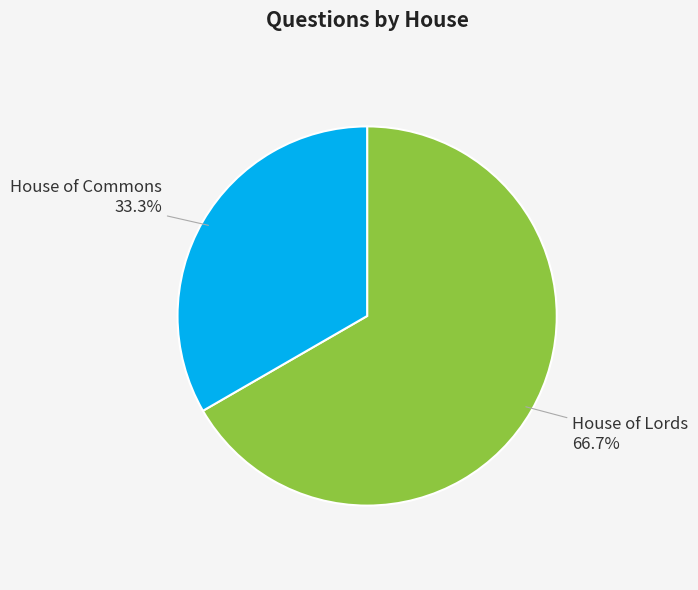

Which category has the smallest portion of the pie?

House of Commons